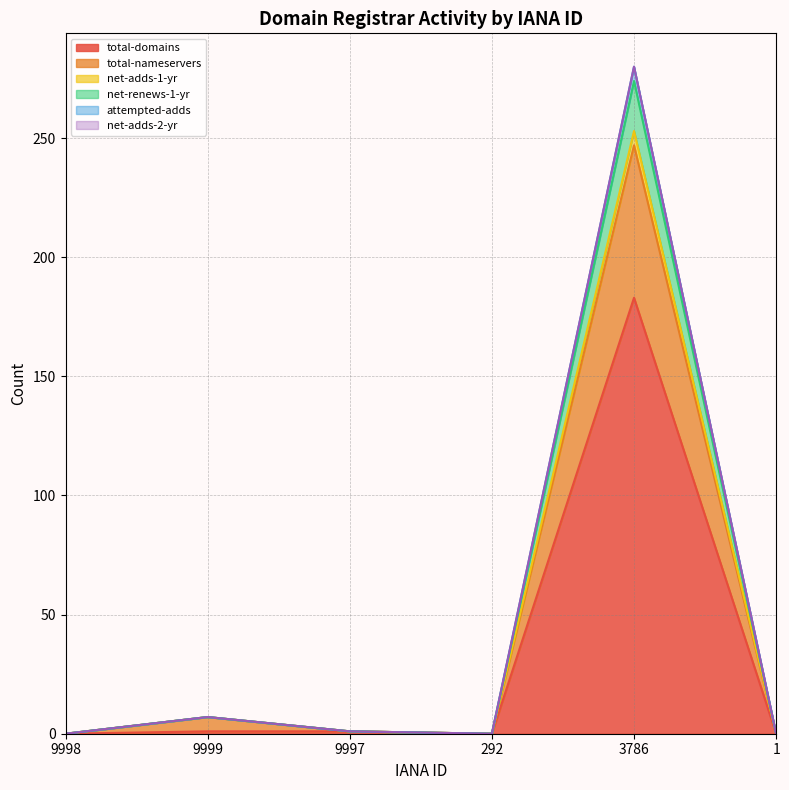

Where is the first local minimum for net-renews-1-yr?

292